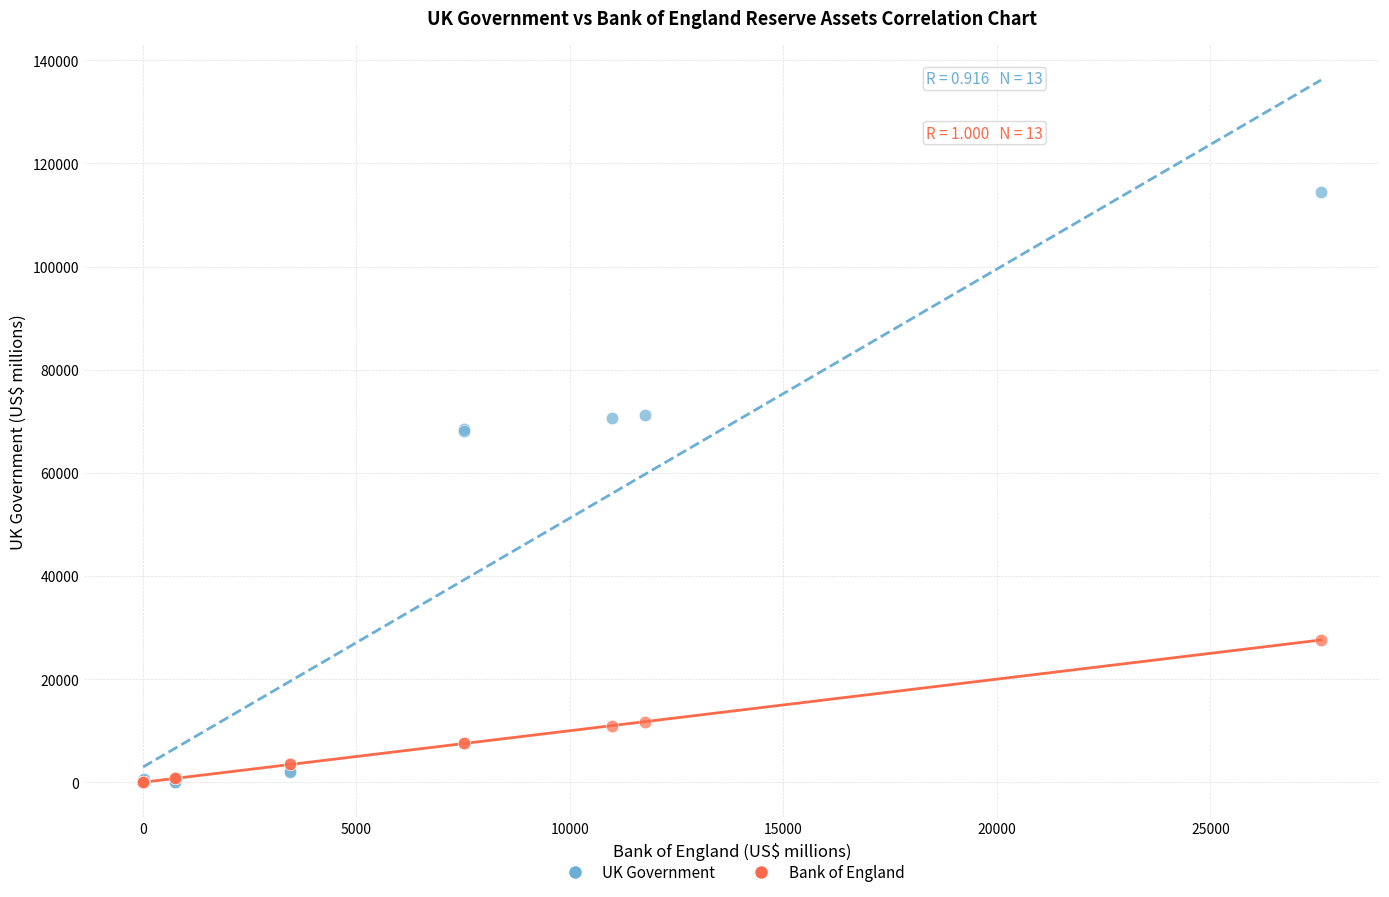

Which series has the largest Y range (max minus min)?

UK Government